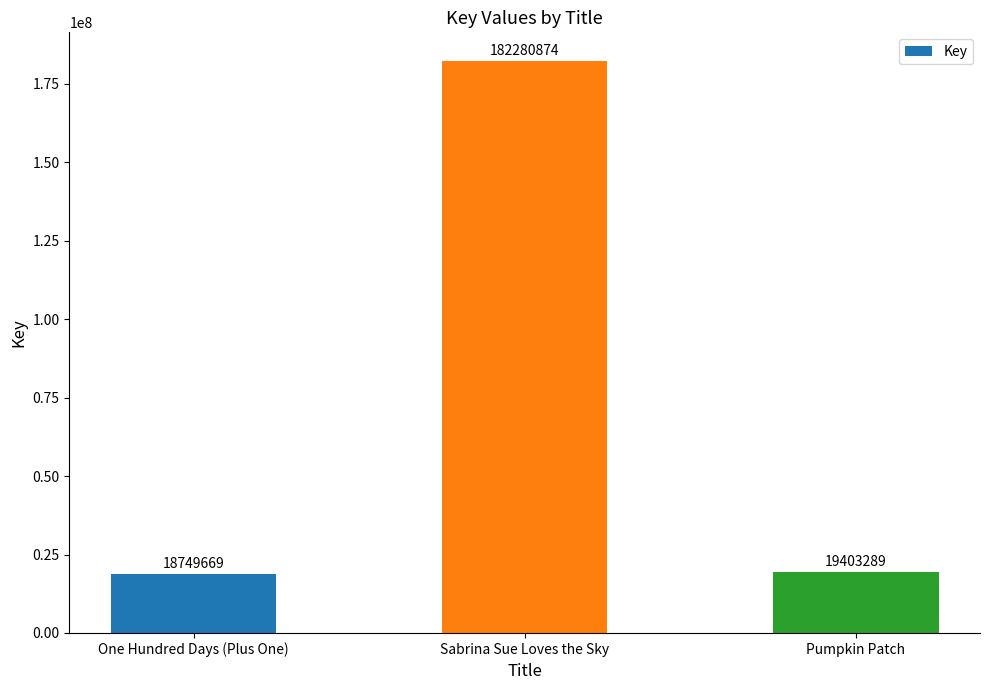

What value does the data have at One Hundred Days (Plus One)?

18749669